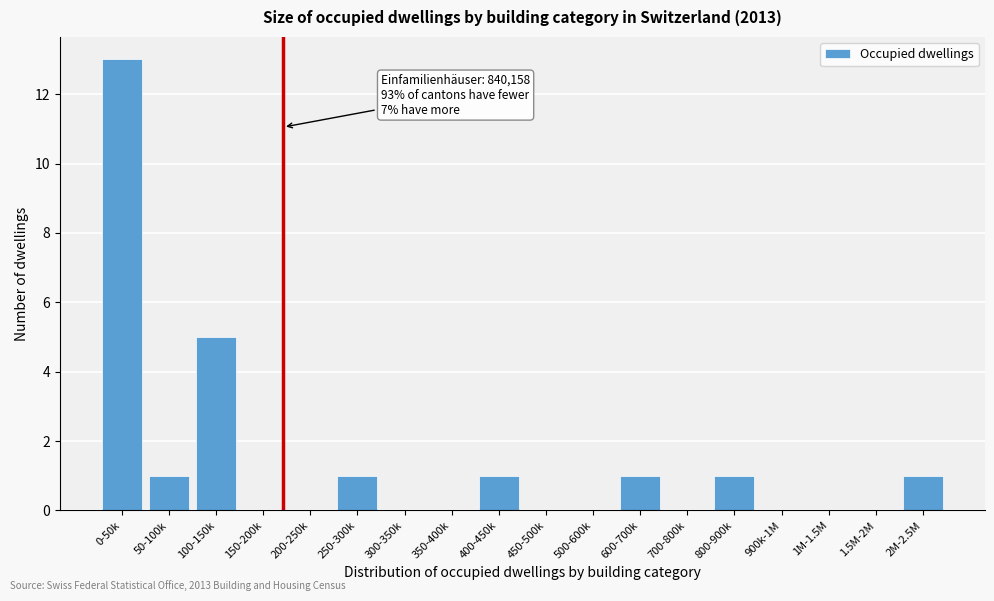

Reading left to right, list all the values displayed in this chart.

0-50k=13	50-100k=1	100-150k=5	150-200k=0	200-250k=0	250-300k=1	300-350k=0	350-400k=0	400-450k=1	450-500k=0	500-600k=0	600-700k=1	700-800k=0	800-900k=1	900k-1M=0	1M-1.5M=0	1.5M-2M=0	2M-2.5M=1